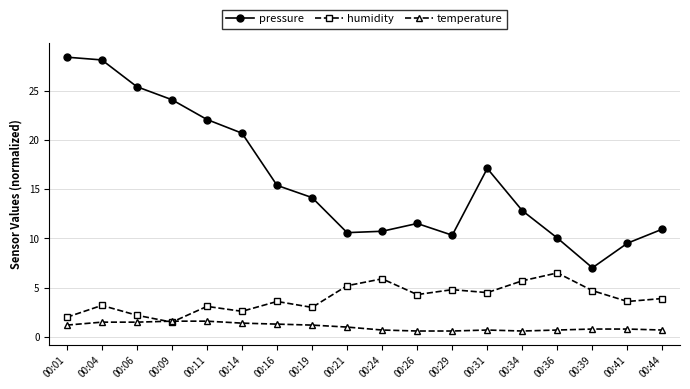

What is the spread (max minus min) of values at 00:36?

9.3